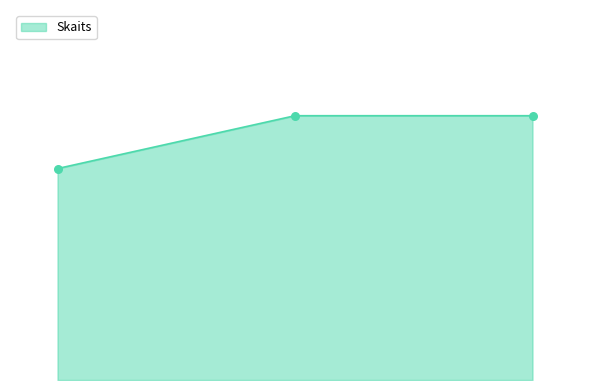

Is this an area chart (filled region under the line)?

Yes